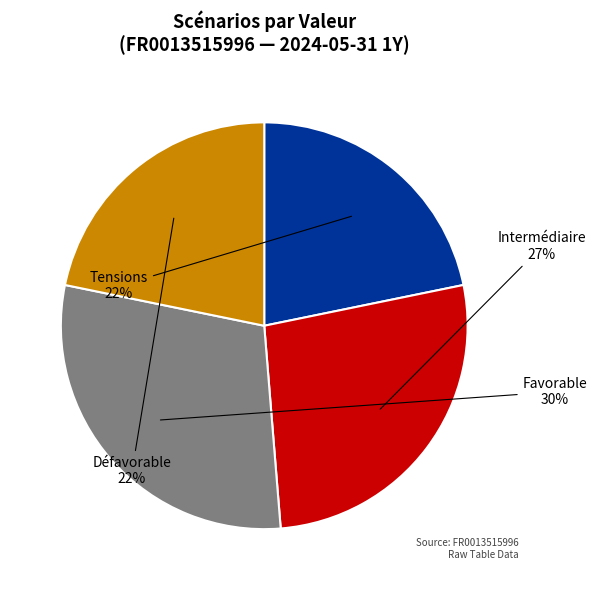

To the nearest percent, what is the difference between the Intermédiaire and Tensions slice percentages?

5%